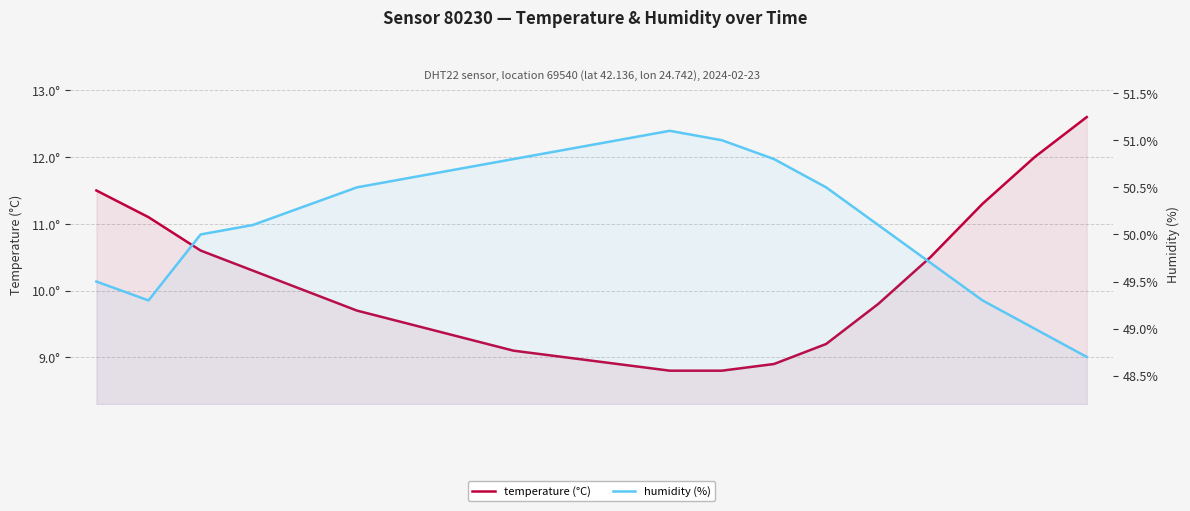

How many data points does each series have?

20